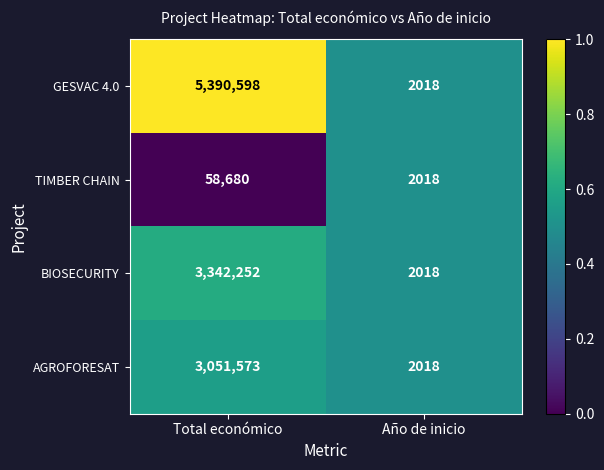

The value of AGROFORESAT at Total económico is 621637. True or false?

False